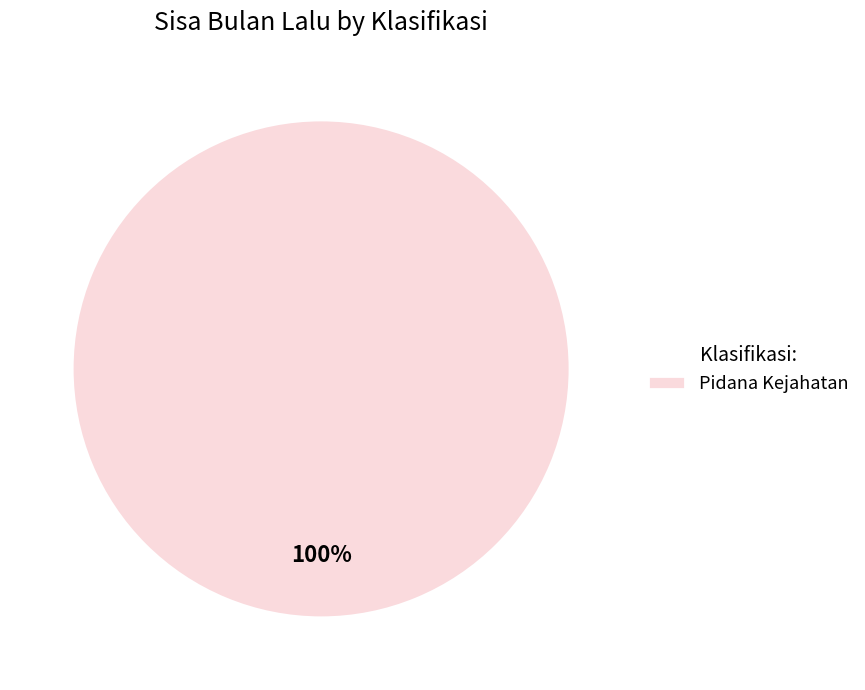

Rank the categories by value from lowest to highest.

Pidana Kejahatan